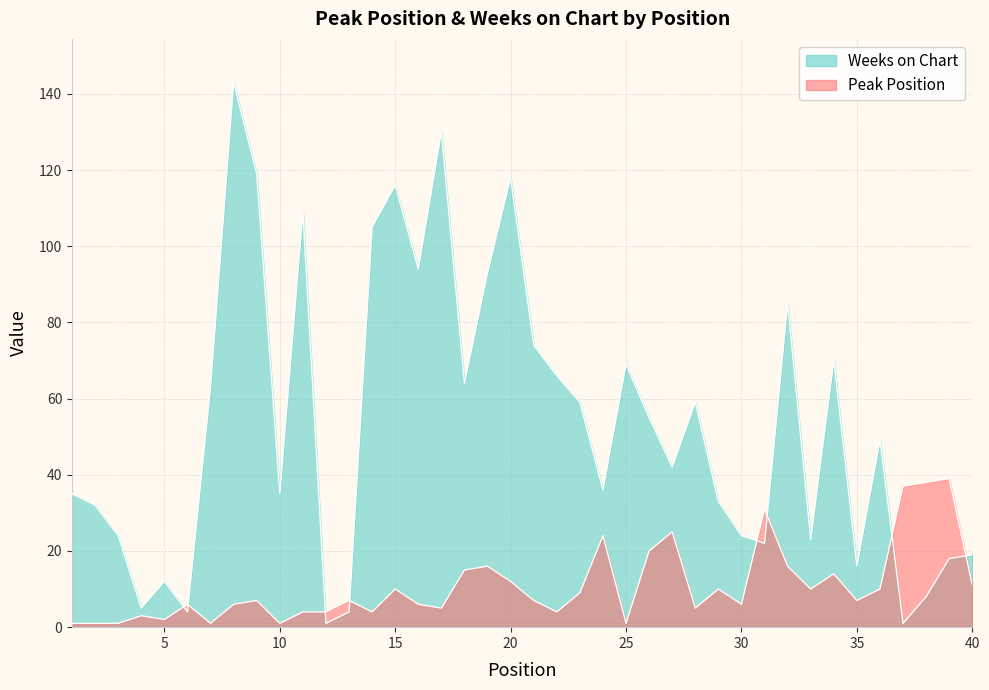

Is it true that Weeks on Chart equals 32 at 40?

False